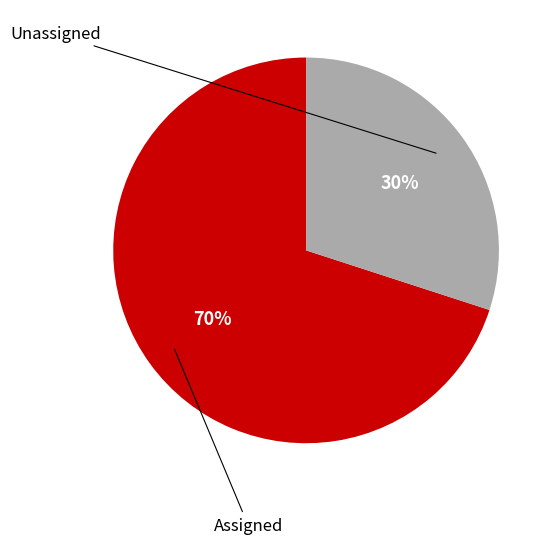

How many segments does this pie chart have?

2